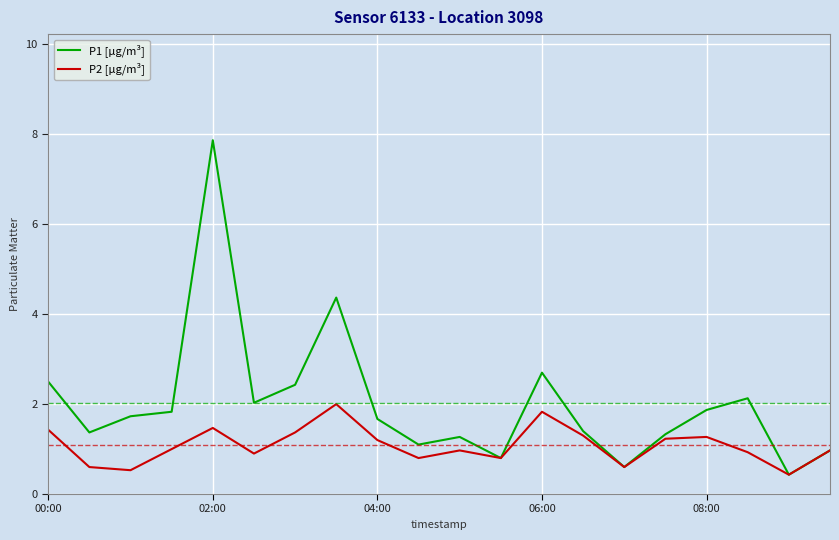

Which series has the largest range (max minus min)?

P1 [µg/m³]